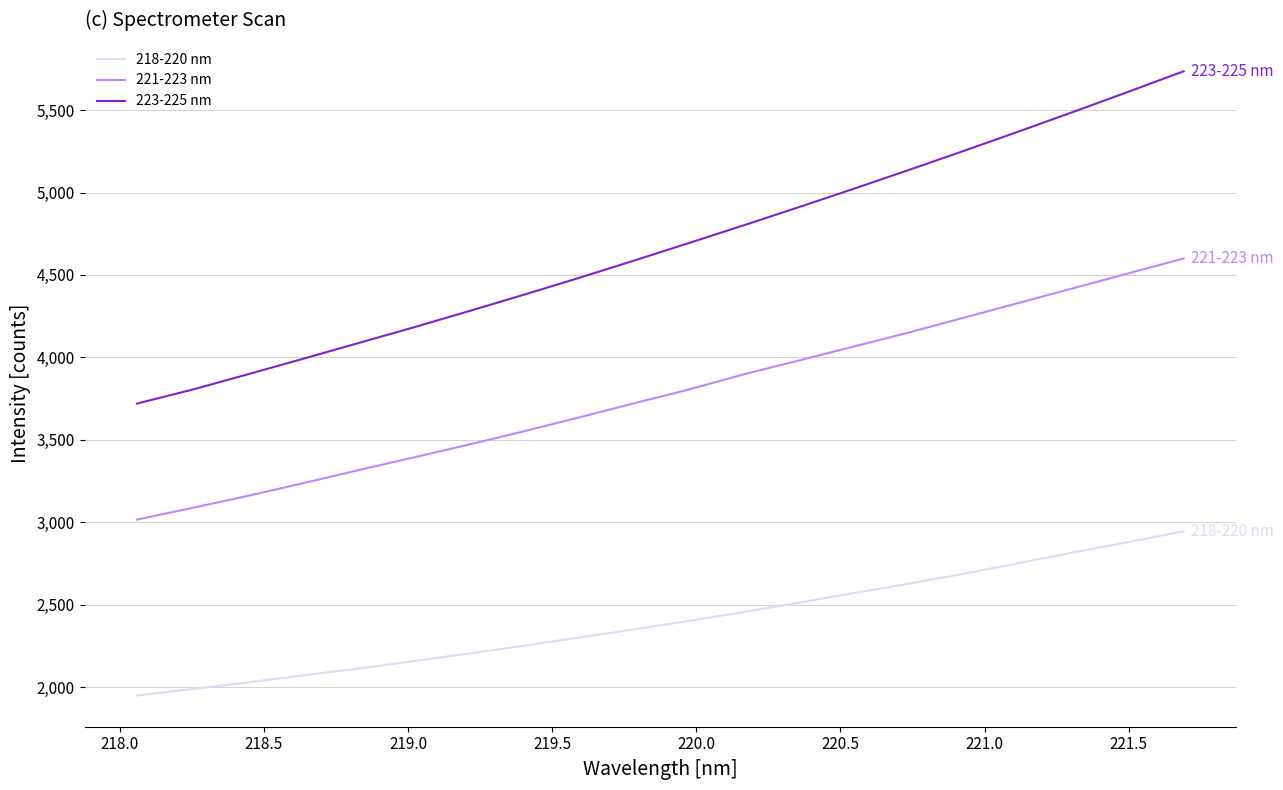

Which series has the largest total across all categories?

223-225 nm